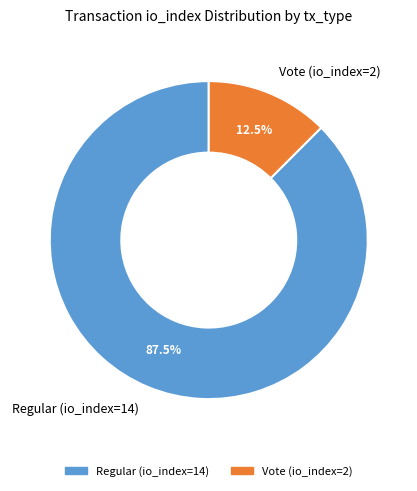

Between Vote (io_index=2) and Regular (io_index=14), which is larger?

Regular (io_index=14)